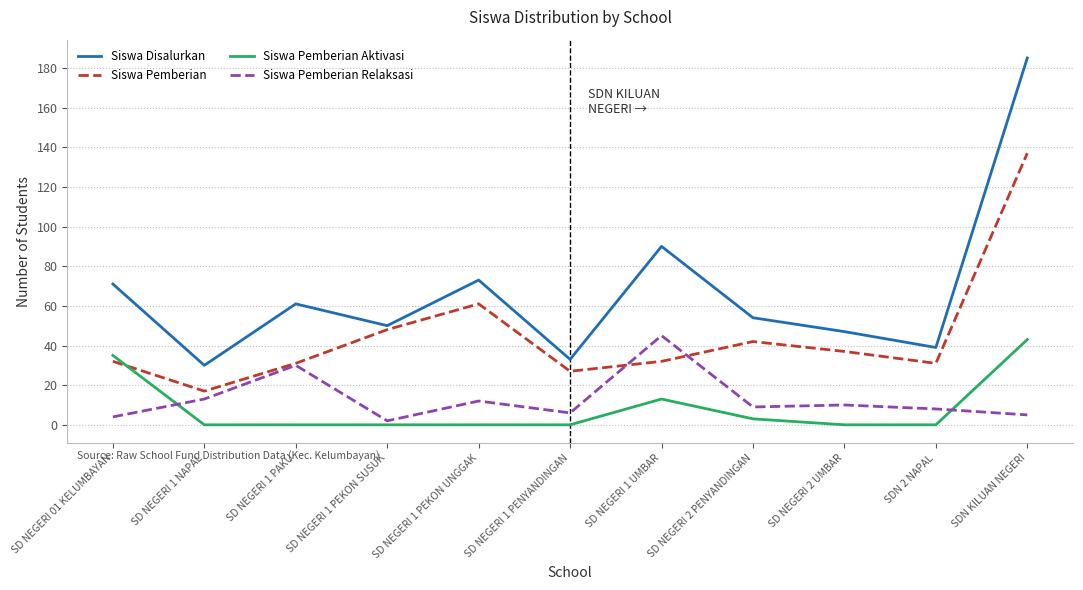

At which label does Siswa Pemberian Relaksasi first exceed 9?

SD NEGERI 1 NAPAL